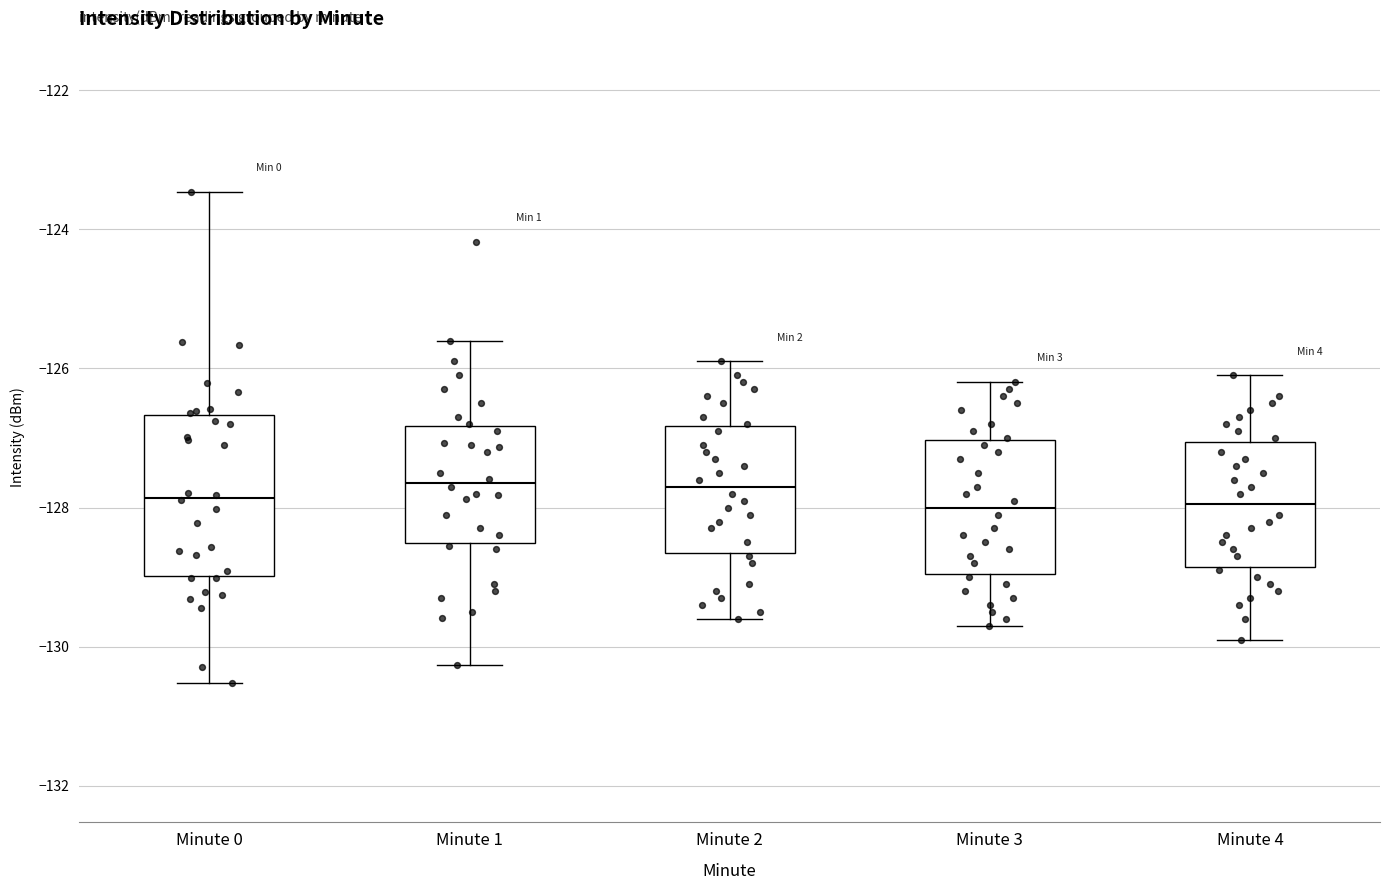

Reading left to right, read every box against the y-axis: the position of its median line, the range the box covers, and the ends of its whiskers. The values are not printed on the chart, so give them approximately, as read against the axis.

Minute 0: median -127.8, box -129.0 to -126.6, whiskers -130.6 to -123.4
Minute 1: median -127.6, box -128.6 to -126.8, whiskers -130.2 to -125.6
Minute 2: median -127.6, box -128.6 to -126.8, whiskers -129.6 to -125.8
Minute 3: median -128.0, box -129.0 to -127.0, whiskers -129.6 to -126.2
Minute 4: median -128.0, box -128.8 to -127.0, whiskers -129.8 to -126.0